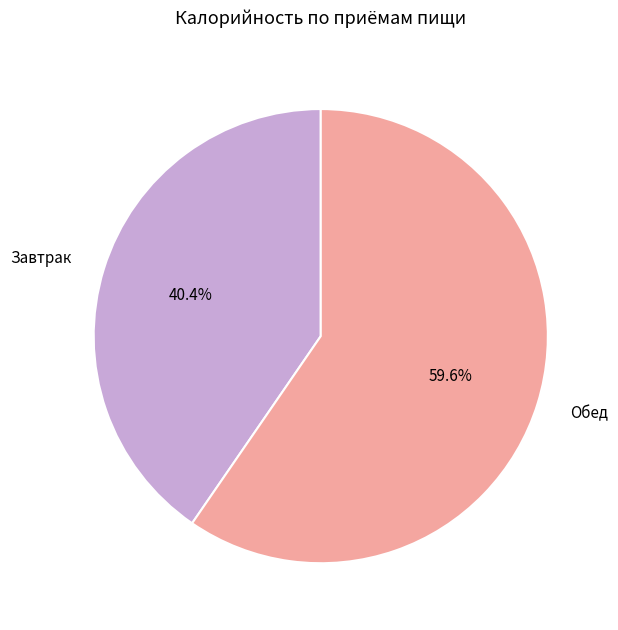

Approximately how many times larger is the value at Обед compared to Завтрак?

1.5